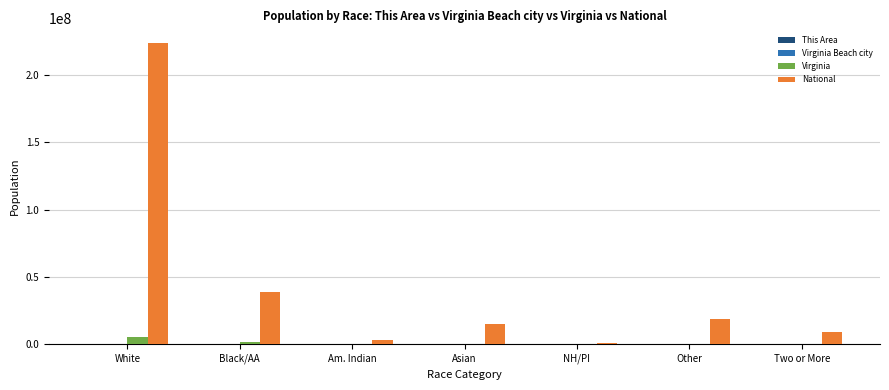

Count the number of data series in this chart.

4